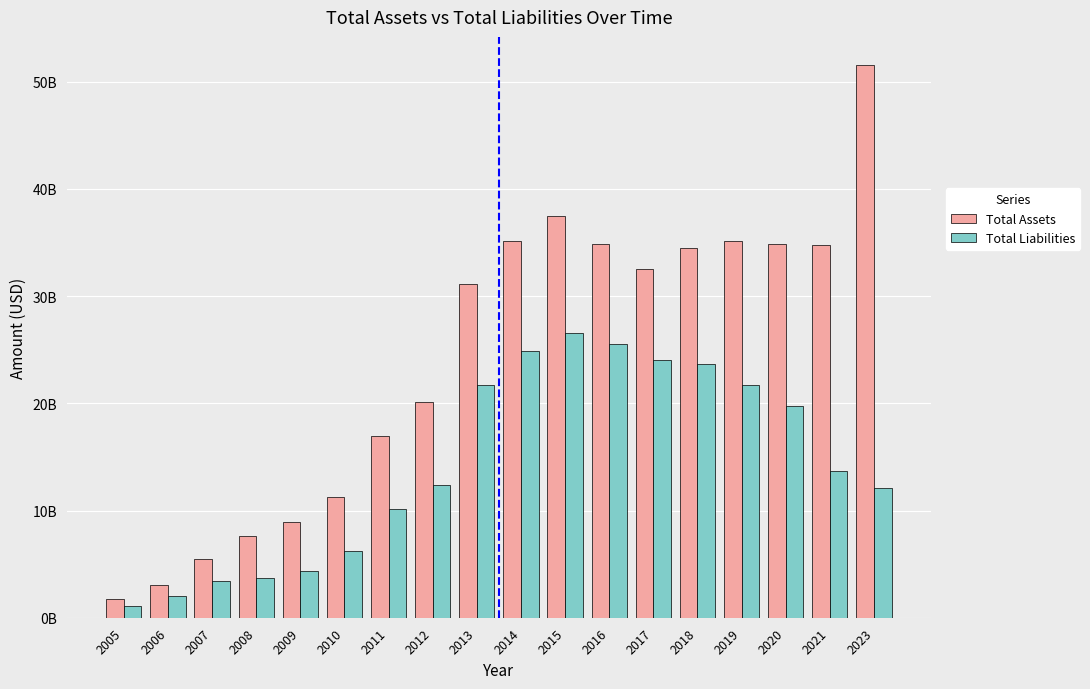

At how many categories does at least one series exceed 12651489384?

12